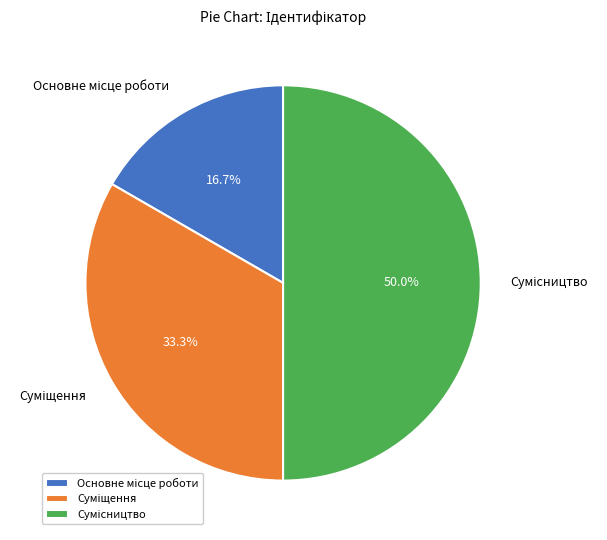

To the nearest percent, what is the difference between the largest and smallest slice percentages?

33%